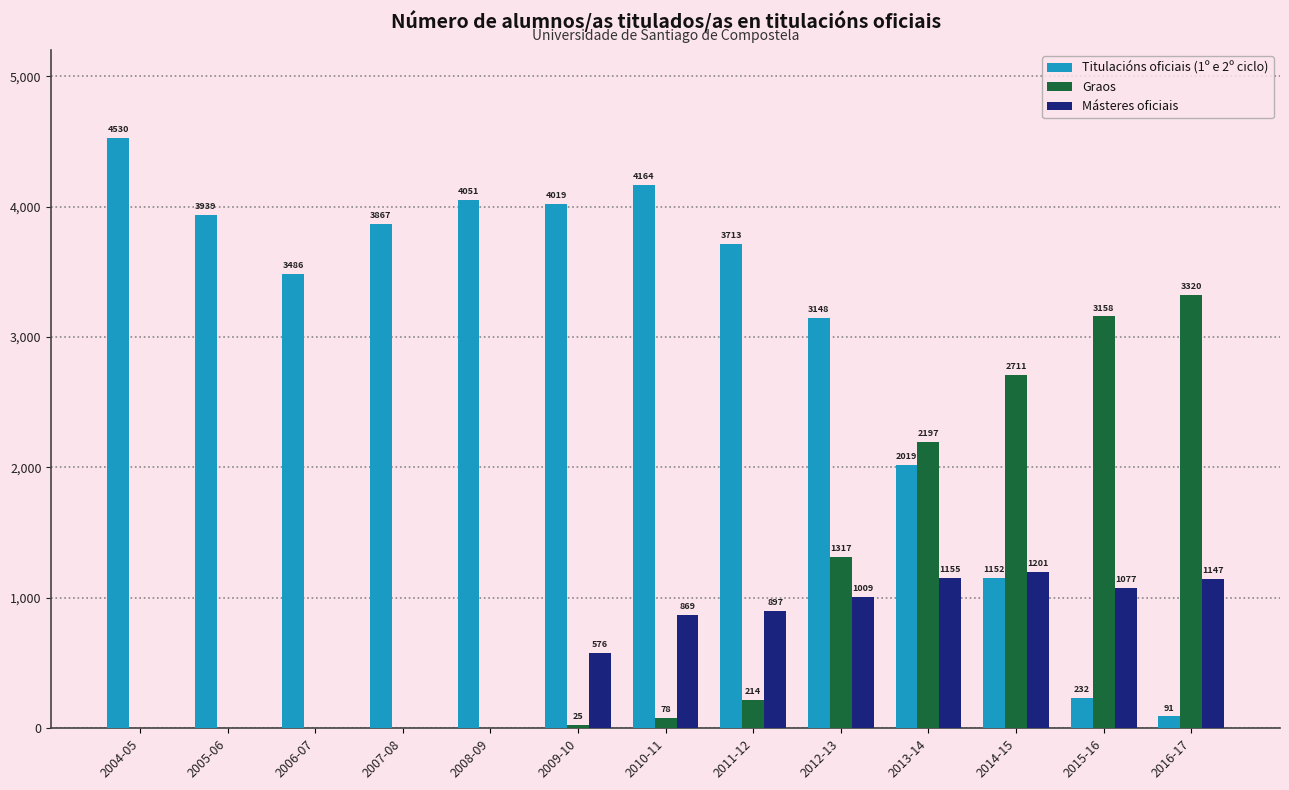

Which series has the largest total across all categories?

Titulacións oficiais (1º e 2º ciclo)